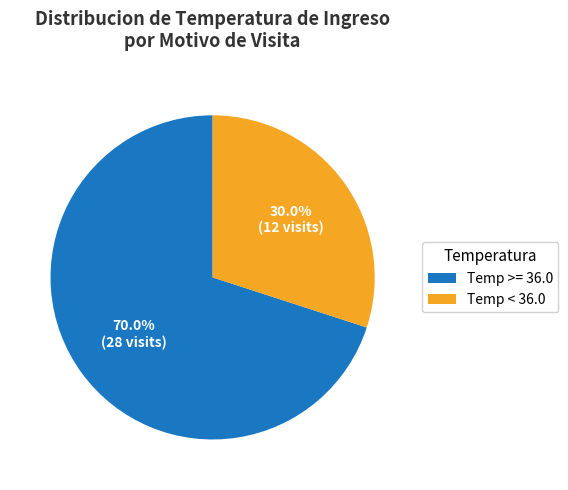

Is there a majority slice in this chart?

Yes